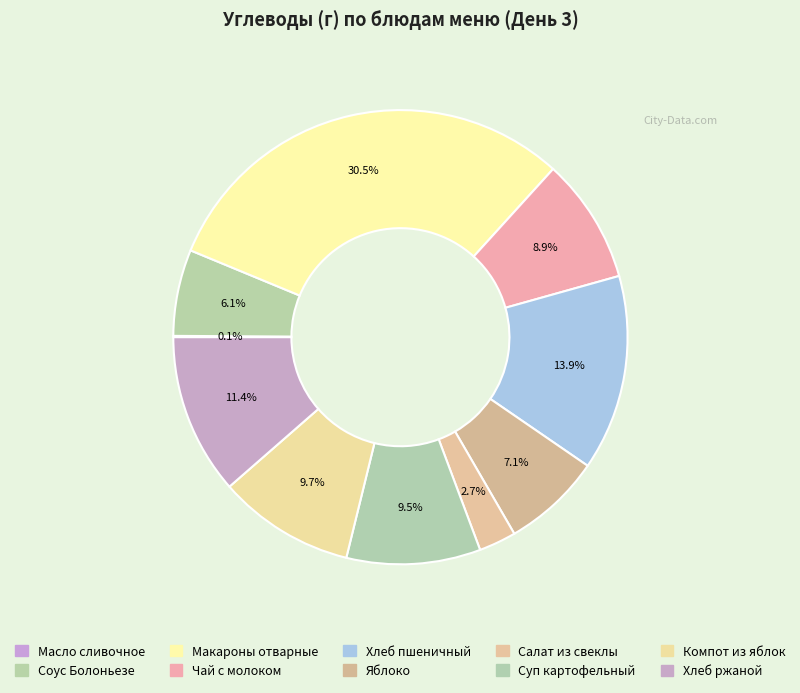

Is the sum of Суп картофельный and Чай с молоком greater than half?

No